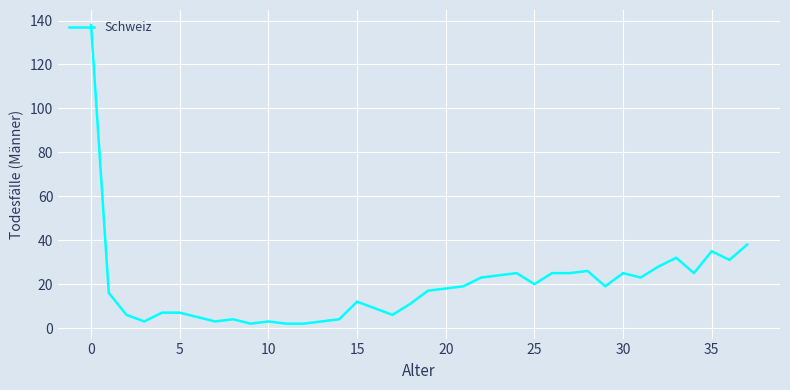

Reading right to left, what are all the values shown in this chart?

38	31	35	25	32	28	23	25	19	26	25	25	20	25	24	23	19	18	17	11	6	9	12	4	3	2	2	3	2	4	3	5	7	7	3	6	16	138